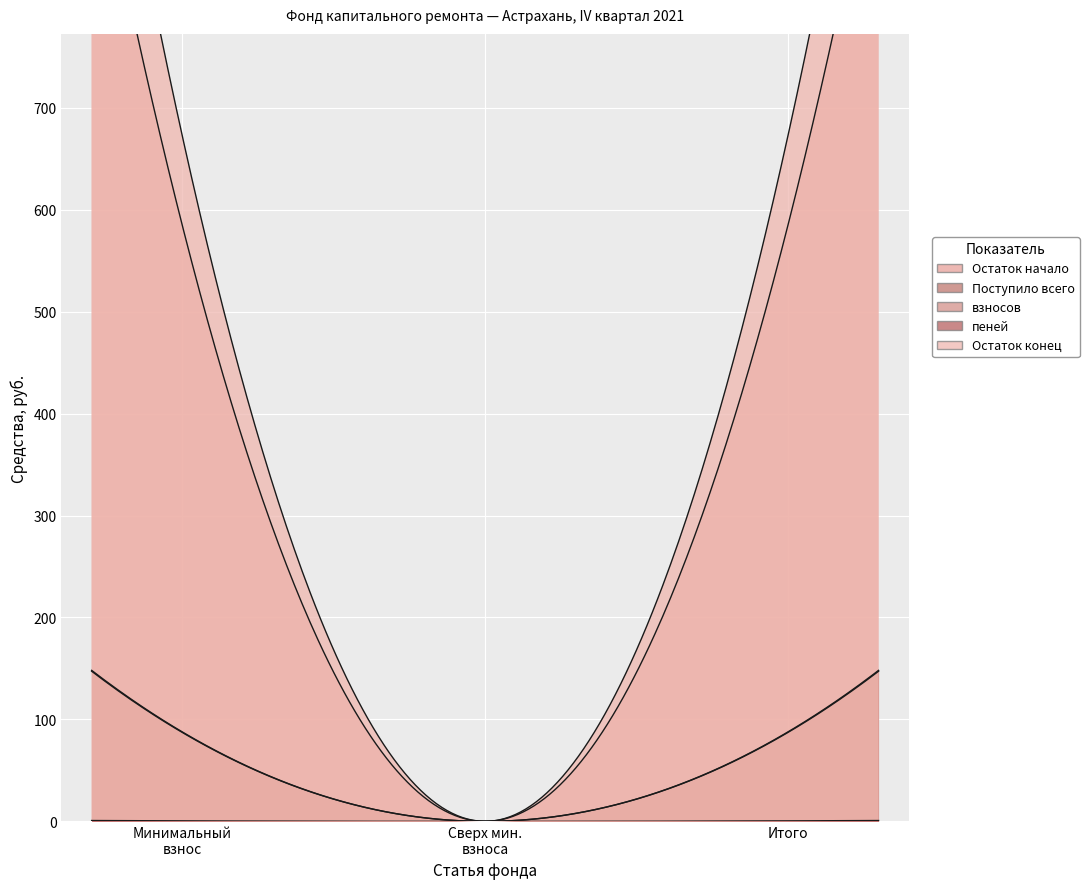

Reading right to left, what are all the values shown in this chart?

Остаток начало: 584.0	0.0	584.0
Поступило всего: 87.6	0.0	87.6
взносов: 87.1	0.0	87.1
пеней: 0.5	0.0	0.5
Остаток конец: 671.6	0.0	671.6